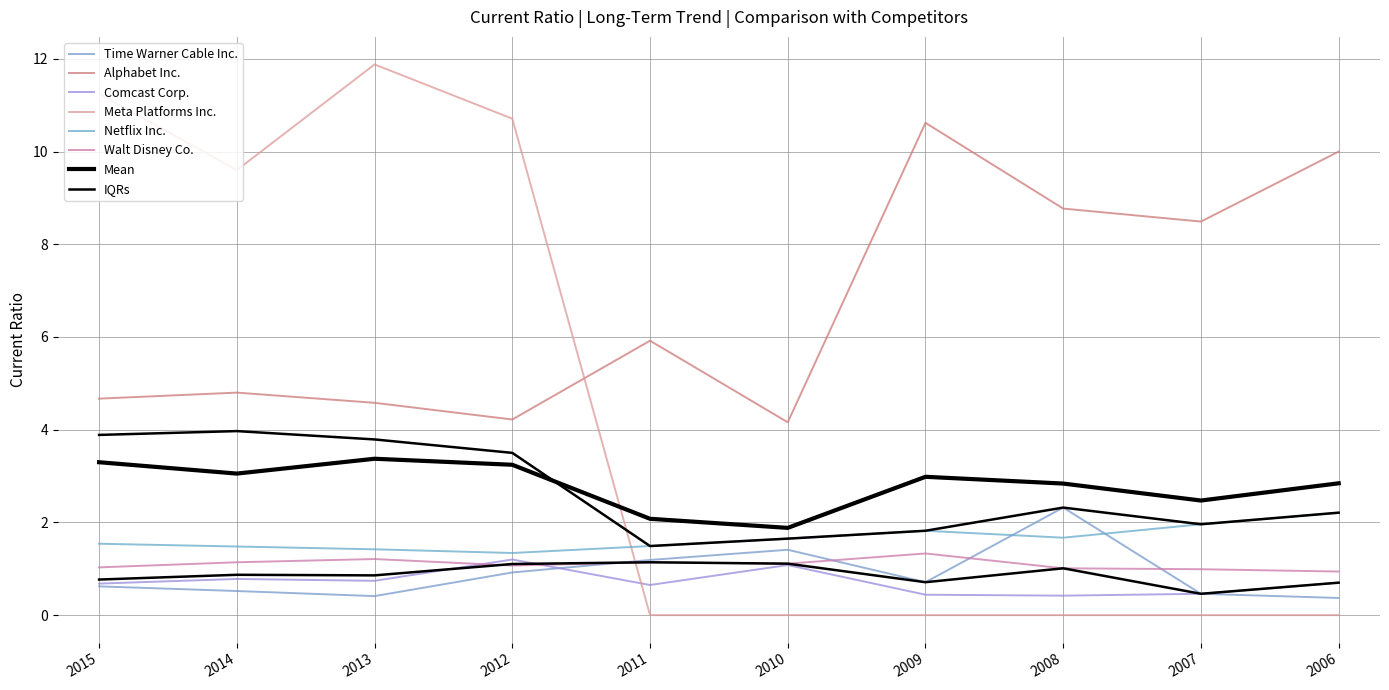

How many lines are shown in the chart?

6